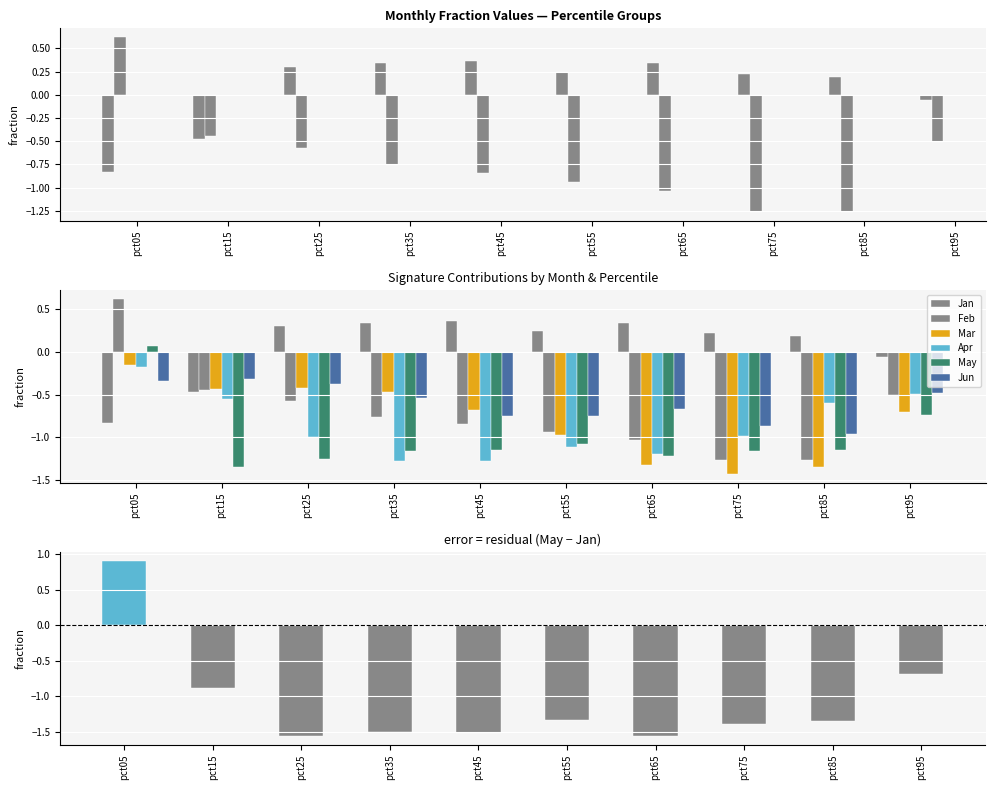

Is the value of Jan at pct05 greater than the value of May at pct15?

Yes